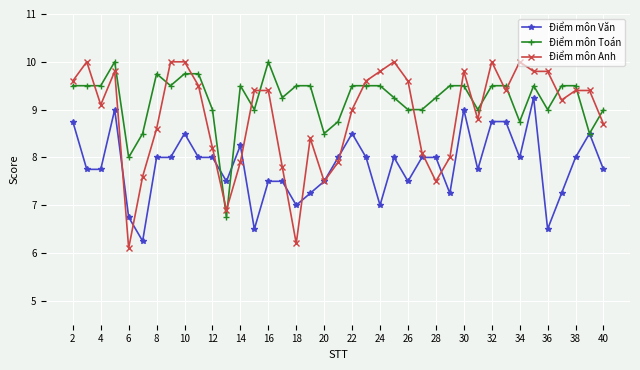

True or false: Điểm môn Toán has more than 1 points higher than both neighbors.

True